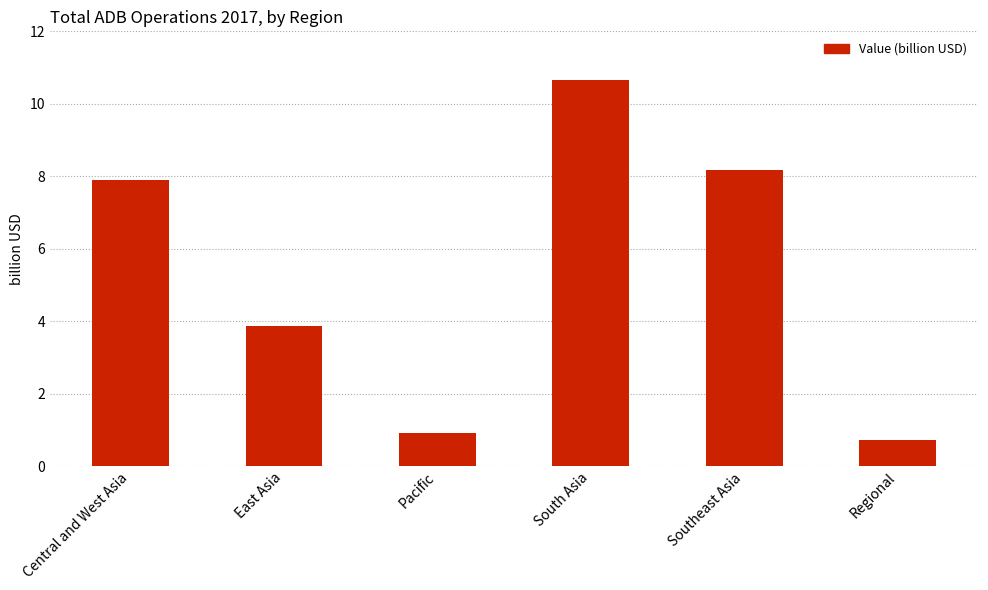

Reading left to right, transcribe all the data shown in this chart.

Central and West Asia=7.9	East Asia=3.9	Pacific=0.9	South Asia=10.7	Southeast Asia=8.2	Regional=0.7